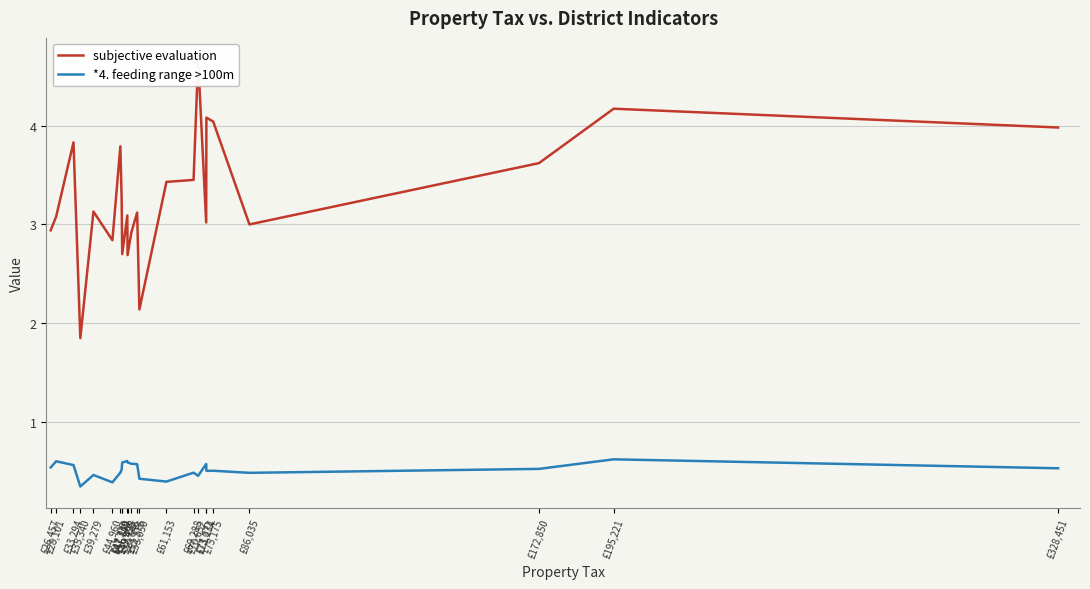

What is the minimum value for *4. feeding range >100m?

0.3